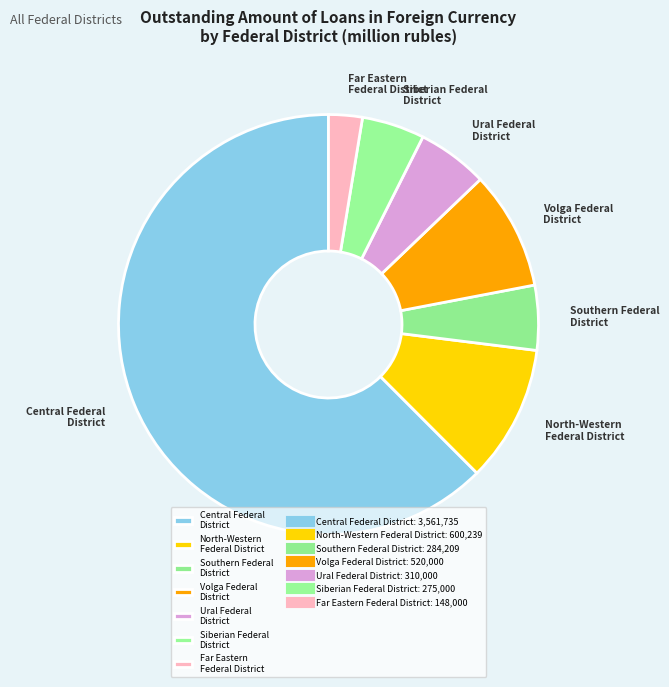

Which has a higher value, Volga Federal District or Central Federal District?

Central Federal District